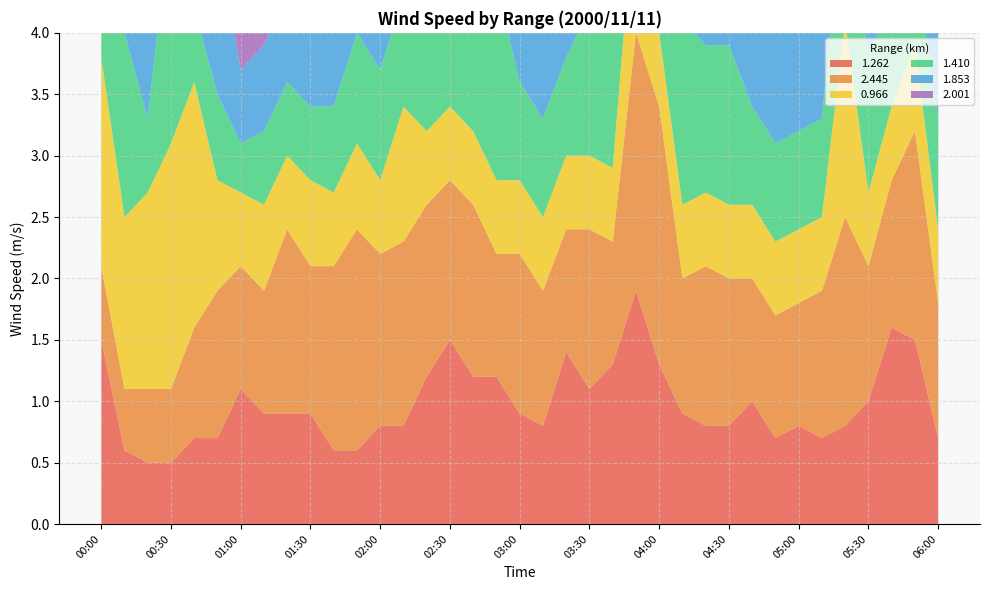

Reading left to right, transcribe all the data shown in this chart.

1.262: 00:00=1.5	00:10=0.6	00:20=0.5	00:30=0.5	00:40=0.7	00:50=0.7	01:00=1.1	01:10=0.9	01:20=0.9	01:30=0.9	01:40=0.6	01:50=0.6	02:00=0.8	02:10=0.8	02:20=1.2	02:30=1.5	02:40=1.2	02:50=1.2	03:00=0.9	03:10=0.8	03:20=1.4	03:30=1.1	03:40=1.3	03:50=1.9	04:00=1.3	04:10=0.9	04:20=0.8	04:30=0.8	04:40=1.0	04:50=0.7	05:00=0.8	05:10=0.7	05:20=0.8	05:30=1.0	05:40=1.6	05:50=1.5	06:00=0.7
2.445: 00:00=0.6	00:10=0.5	00:20=0.6	00:30=0.6	00:40=0.9	00:50=1.2	01:00=1.0	01:10=1.0	01:20=1.5	01:30=1.2	01:40=1.5	01:50=1.8	02:00=1.4	02:10=1.5	02:20=1.4	02:30=1.3	02:40=1.4	02:50=1.0	03:00=1.3	03:10=1.1	03:20=1.0	03:30=1.3	03:40=1.0	03:50=2.1	04:00=2.1	04:10=1.1	04:20=1.3	04:30=1.2	04:40=1.0	04:50=1.0	05:00=1.0	05:10=1.2	05:20=1.7	05:30=1.1	05:40=1.2	05:50=1.7	06:00=1.1
0.966: 00:00=1.7	00:10=1.4	00:20=1.6	00:30=2.0	00:40=2.0	00:50=0.9	01:00=0.6	01:10=0.7	01:20=0.6	01:30=0.7	01:40=0.6	01:50=0.7	02:00=0.6	02:10=1.1	02:20=0.6	02:30=0.6	02:40=0.6	02:50=0.6	03:00=0.6	03:10=0.6	03:20=0.6	03:30=0.6	03:40=0.6	03:50=1.2	04:00=0.6	04:10=0.6	04:20=0.6	04:30=0.6	04:40=0.6	04:50=0.6	05:00=0.6	05:10=0.6	05:20=1.6	05:30=0.6	05:40=0.6	05:50=0.7	06:00=0.6
1.410: 00:00=0.6	00:10=1.5	00:20=0.6	00:30=1.9	00:40=0.6	00:50=0.7	01:00=0.4	01:10=0.6	01:20=0.6	01:30=0.6	01:40=0.7	01:50=0.9	02:00=0.9	02:10=0.9	02:20=1.4	02:30=1.5	02:40=1.2	02:50=1.6	03:00=0.8	03:10=0.8	03:20=0.8	03:30=1.2	03:40=1.3	03:50=2.1	04:00=2.4	04:10=1.5	04:20=1.2	04:30=1.3	04:40=0.8	04:50=0.8	05:00=0.8	05:10=0.8	05:20=1.2	05:30=1.1	05:40=0.9	05:50=0.7	06:00=0.9
1.853: 00:00=0.9	00:10=0.8	00:20=0.9	00:30=0.9	00:40=0.7	00:50=1.3	01:00=0.6	01:10=0.7	01:20=0.7	01:30=0.7	01:40=0.8	01:50=1.0	02:00=0.8	02:10=1.0	02:20=1.1	02:30=1.0	02:40=1.2	02:50=1.5	03:00=1.0	03:10=0.8	03:20=0.7	03:30=1.4	03:40=1.1	03:50=2.1	04:00=1.2	04:10=1.2	04:20=1.3	04:30=1.4	04:40=1.4	04:50=1.4	05:00=0.9	05:10=0.9	05:20=1.5	05:30=0.9	05:40=1.2	05:50=1.0	06:00=1.5
2.001: 00:00=1.9	00:10=0.8	00:20=1.0	00:30=1.1	00:40=0.7	00:50=0.5	01:00=0.7	01:10=0.9	01:20=0.6	01:30=0.7	01:40=0.9	01:50=1.0	02:00=0.7	02:10=0.8	02:20=1.2	02:30=1.0	02:40=1.6	02:50=0.8	03:00=0.6	03:10=0.8	03:20=0.9	03:30=1.0	03:40=1.1	03:50=1.5	04:00=1.5	04:10=1.2	04:20=1.5	04:30=1.1	04:40=1.2	04:50=0.8	05:00=0.9	05:10=0.8	05:20=1.3	05:30=1.0	05:40=1.0	05:50=0.8	06:00=1.0